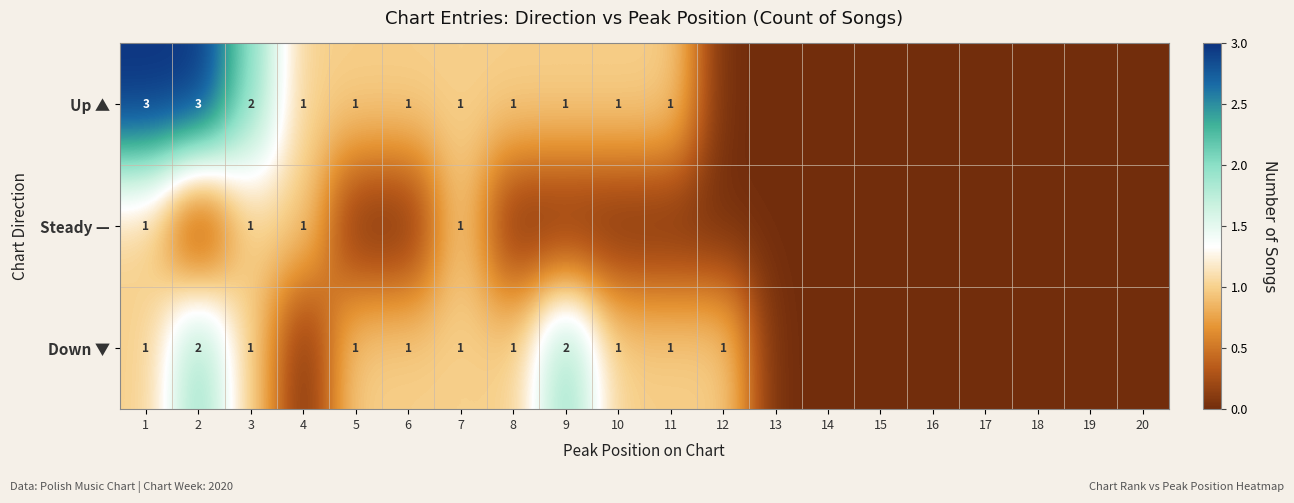

Is it true that Down ▼ equals 1 at 1?

True